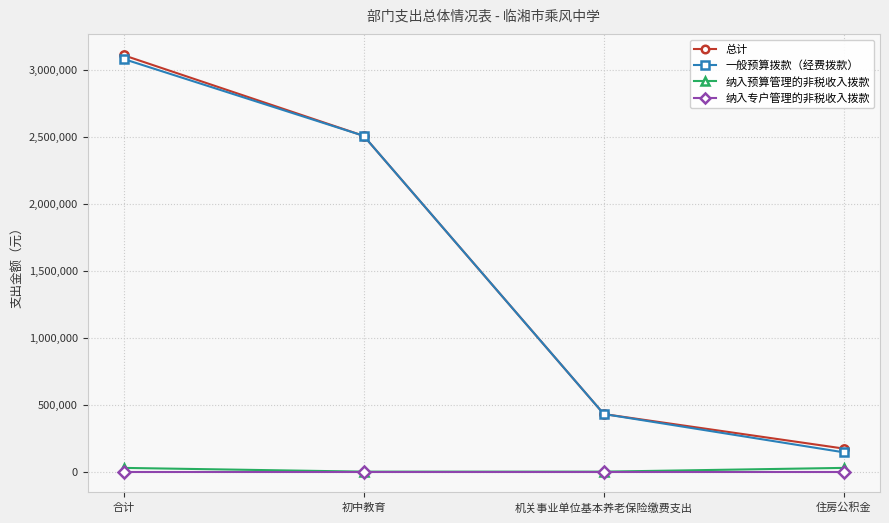

Where does the 总计 series first go above 2506602?

合计